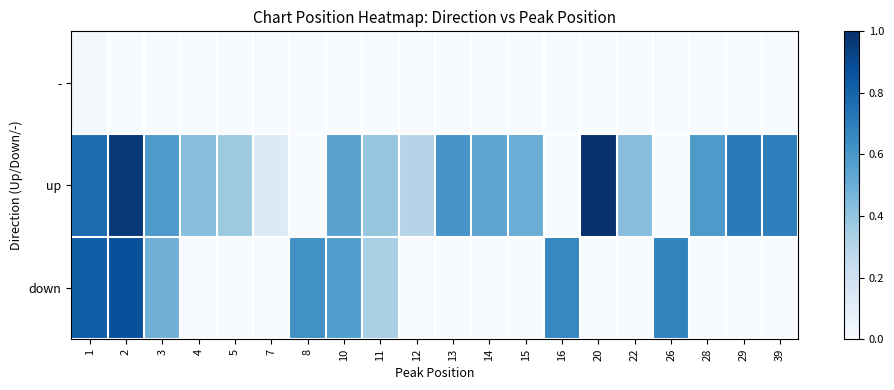

Count the number of data series in this chart.

3